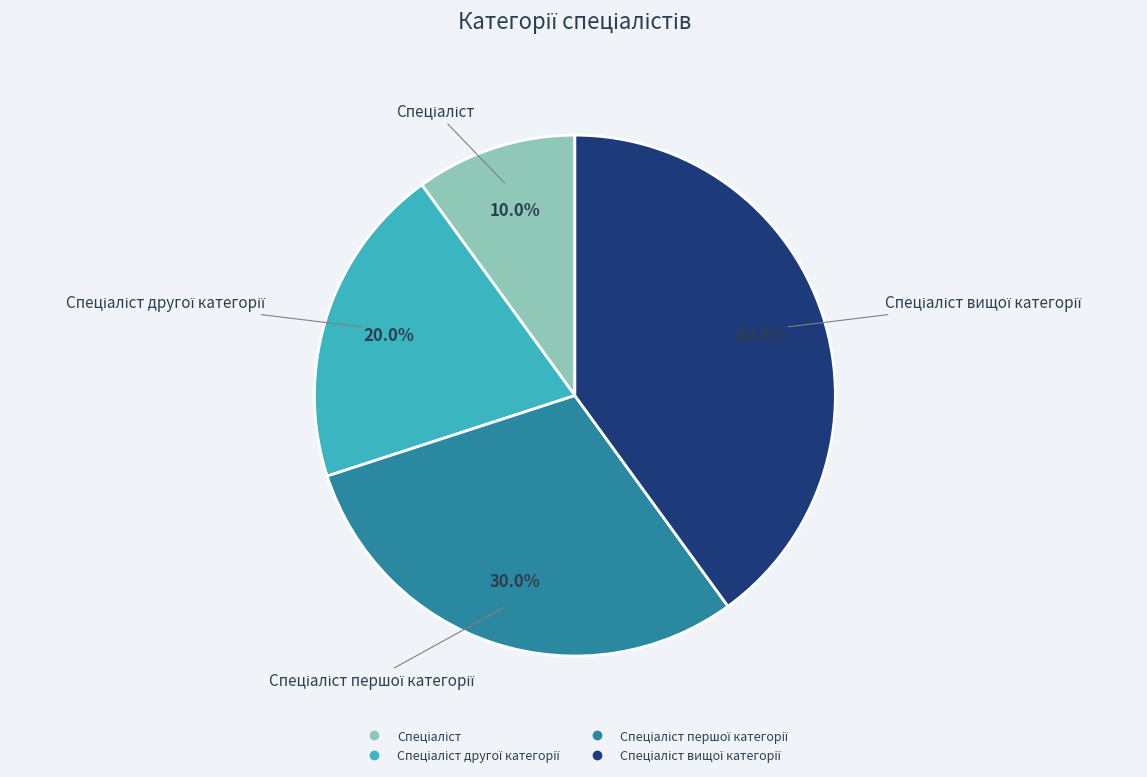

How many slices are in this pie chart?

4